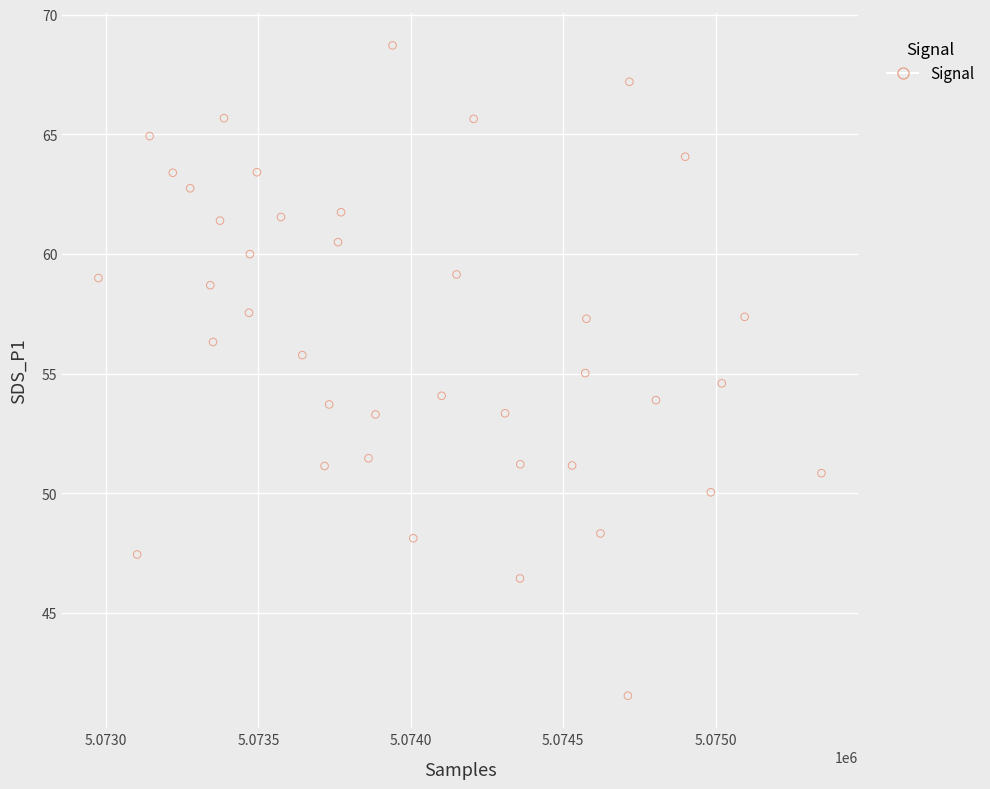

What is the range of Y values (max minus min)?

27.2